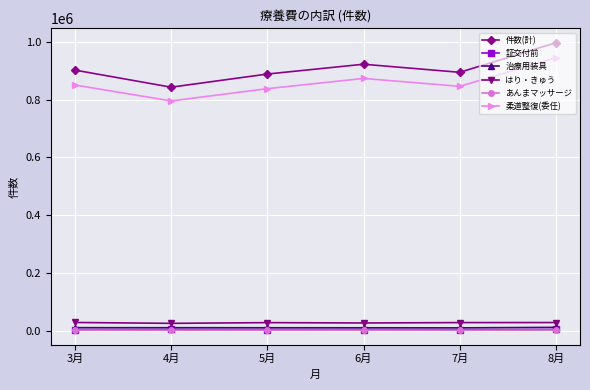

Which series changed the most between 4月 and 8月?

件数(計)